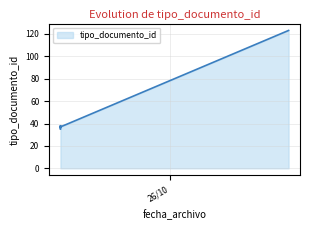

Does the chart have visible grid lines?

Yes